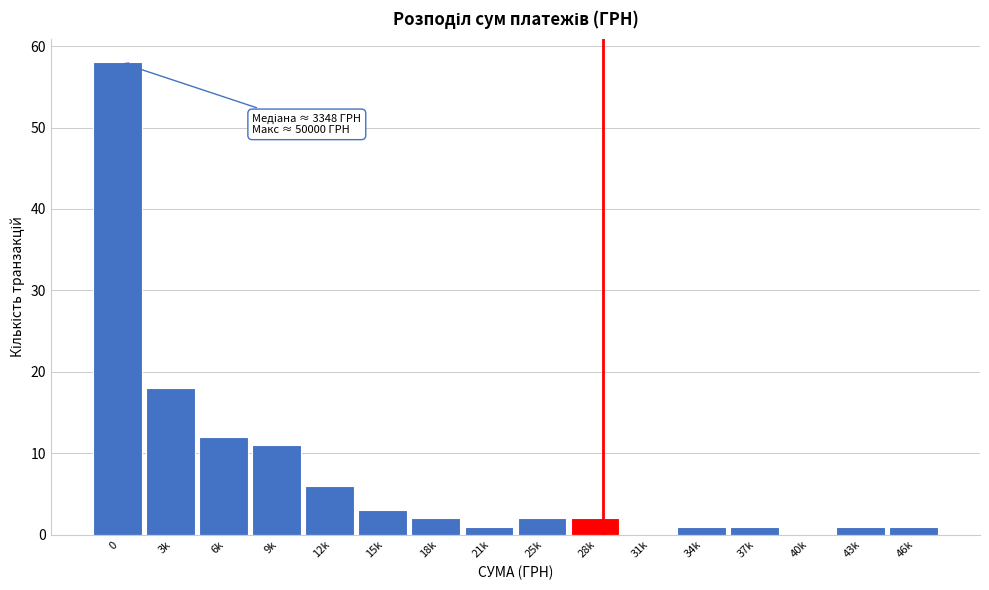

Reading left to right, list all the values displayed in this chart.

0=58	3k=18	6k=12	9k=11	12k=6	15k=3	18k=2	21k=1	25k=2	28k=2	31k=0	34k=1	37k=1	40k=0	43k=1	46k=1